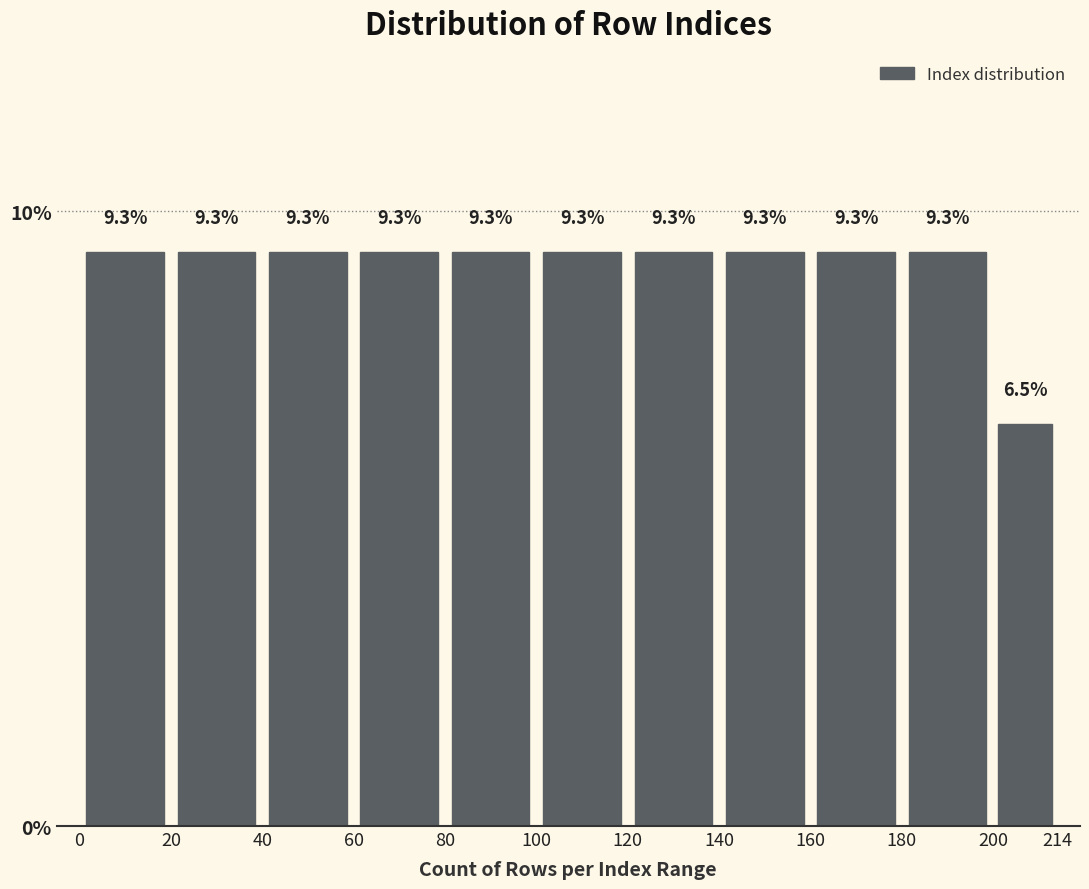

Reading left to right, list every bar in this chart as the range it spans on the x-axis followed by its height.

0 to 20: 9.3
20 to 40: 9.3
40 to 60: 9.3
60 to 80: 9.3
80 to 100: 9.3
100 to 120: 9.3
120 to 140: 9.3
140 to 160: 9.3
160 to 180: 9.3
180 to 200: 9.3
200 to 214: 6.5